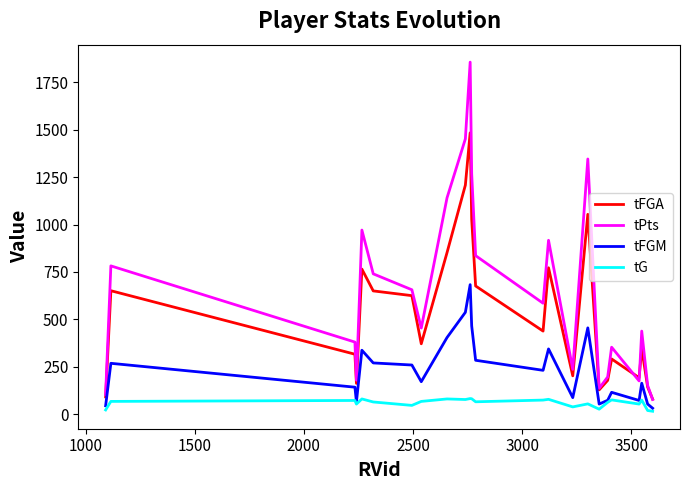

What is the greatest value displayed?

1857